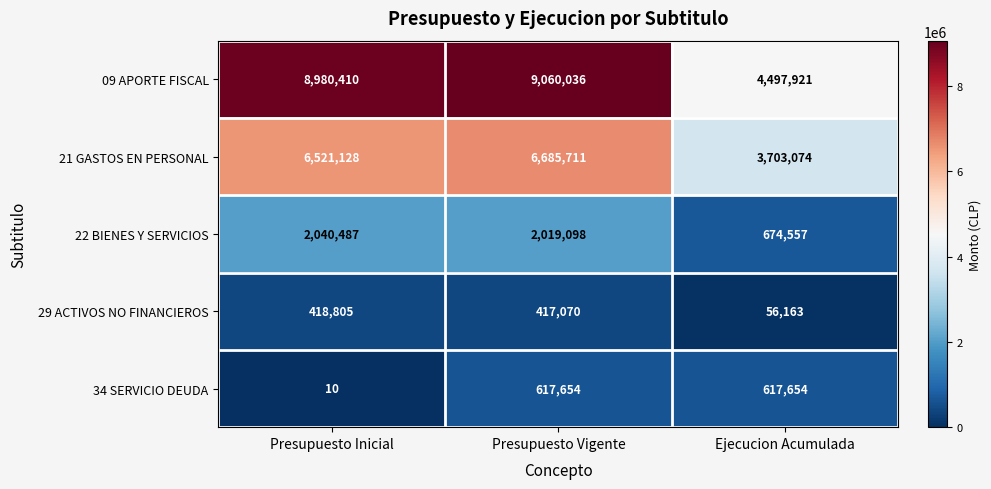

Reading left to right, extract all data points from this chart.

09 APORTE FISCAL: Presupuesto Inicial=8980410	Presupuesto Vigente=9060036	Ejecucion Acumulada=4497921
21 GASTOS EN PERSONAL: Presupuesto Inicial=6521128	Presupuesto Vigente=6685711	Ejecucion Acumulada=3703074
22 BIENES Y SERVICIOS: Presupuesto Inicial=2040487	Presupuesto Vigente=2019098	Ejecucion Acumulada=674557
29 ACTIVOS NO FINANCIEROS: Presupuesto Inicial=418805	Presupuesto Vigente=417070	Ejecucion Acumulada=56163
34 SERVICIO DEUDA: Presupuesto Inicial=10	Presupuesto Vigente=617654	Ejecucion Acumulada=617654